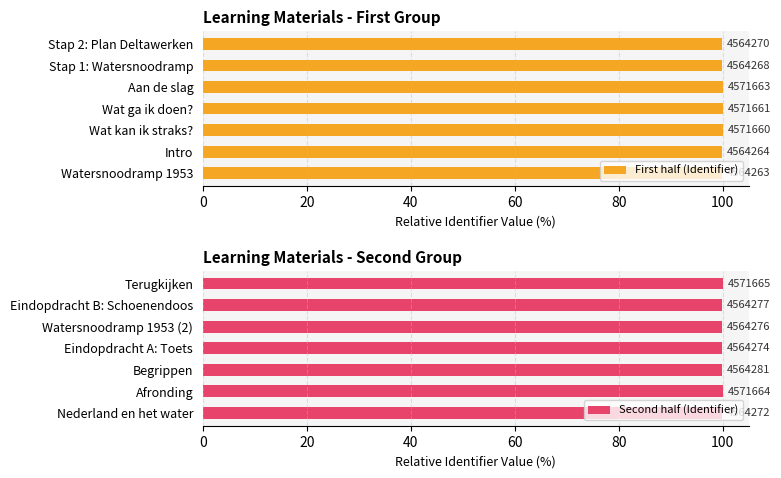

At how many categories does at least one series exceed 99?

7